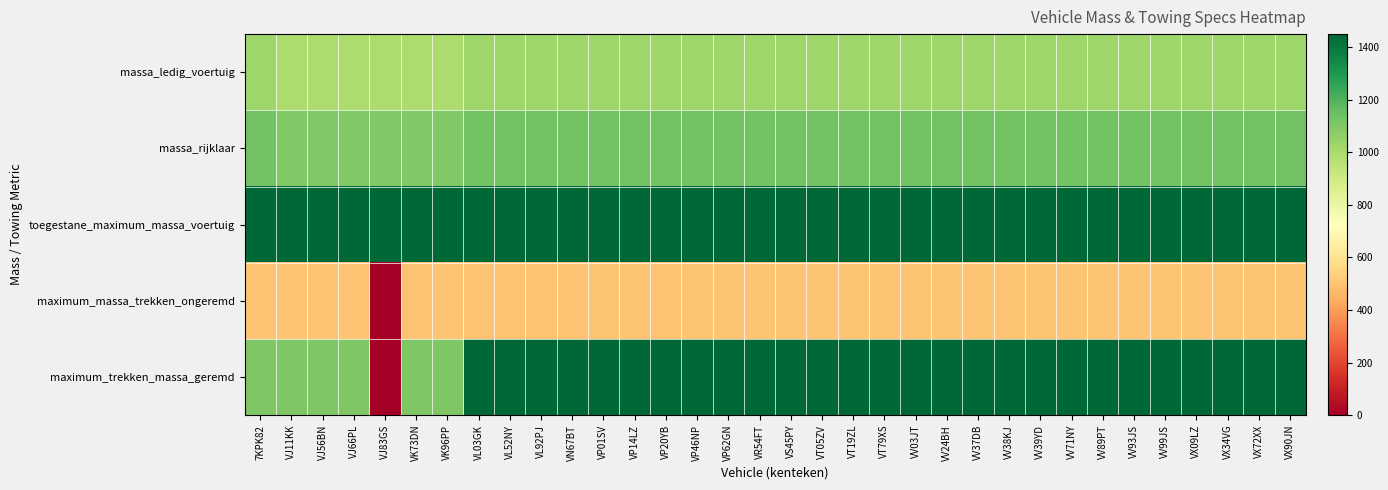

Which series has the largest total across all categories?

toegestane_maximum_massa_voertuig